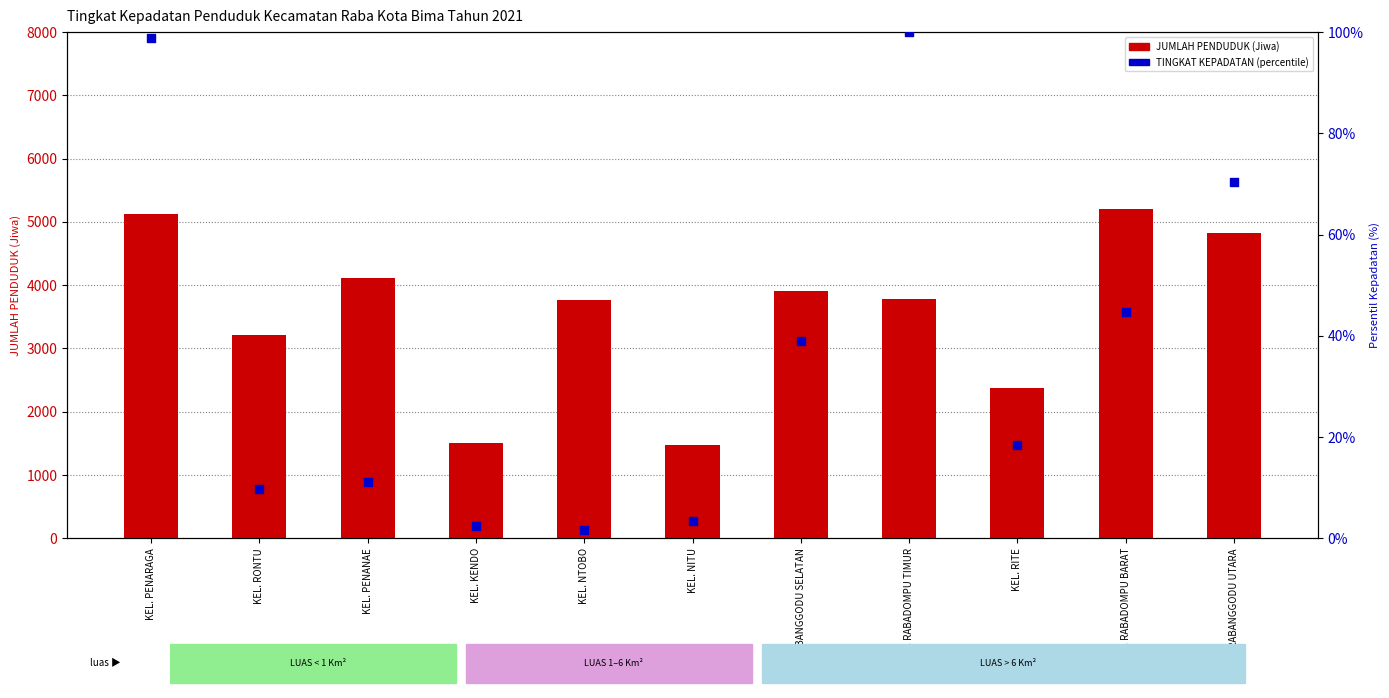

At which category is the sum across all series the highest?

KEL. RABADOMPU BARAT